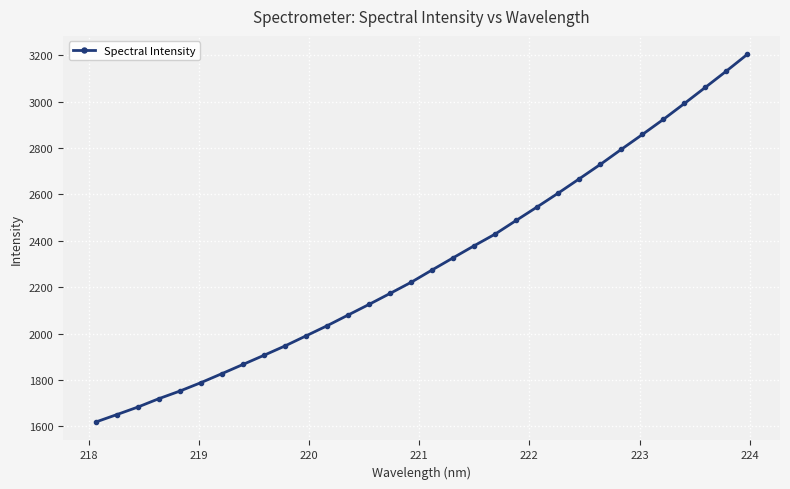

What is the greatest value displayed?

3203.7